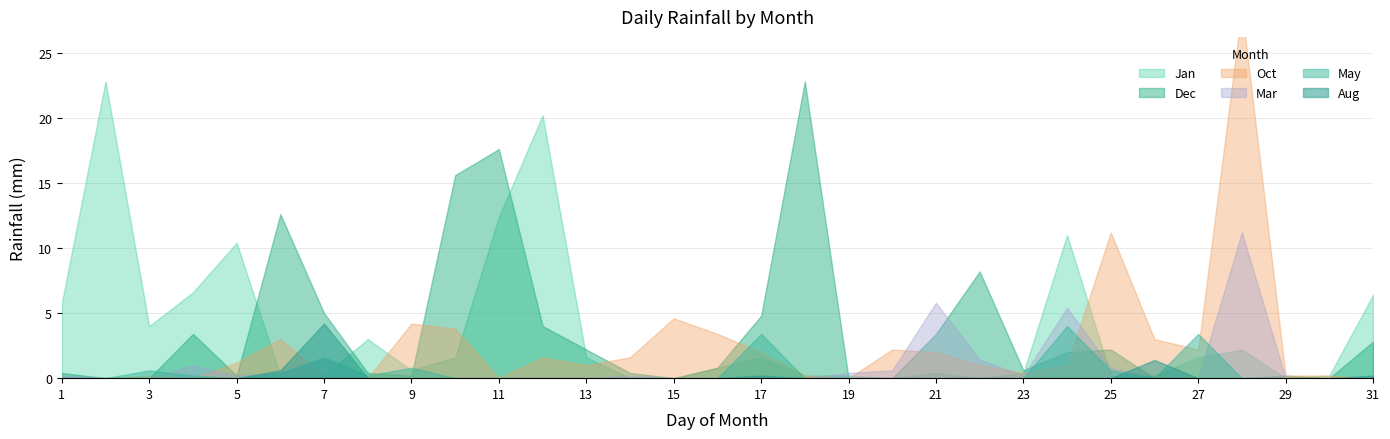

What is the difference between the Mar values at 28 and 9?

11.2